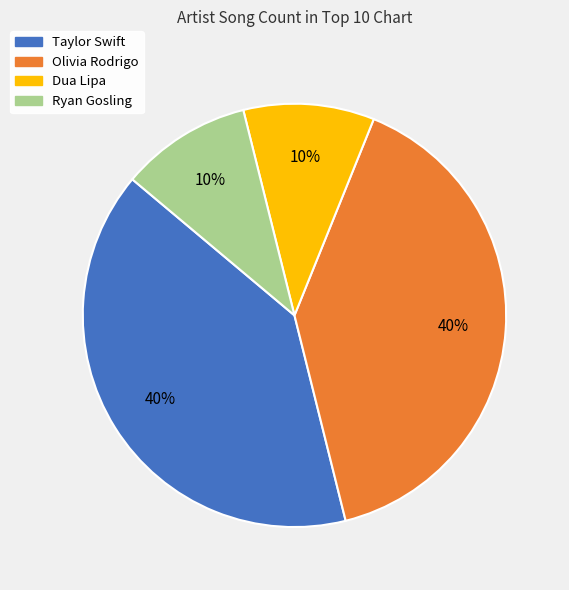

What percentage is the Dua Lipa slice, to the nearest percent?

10%